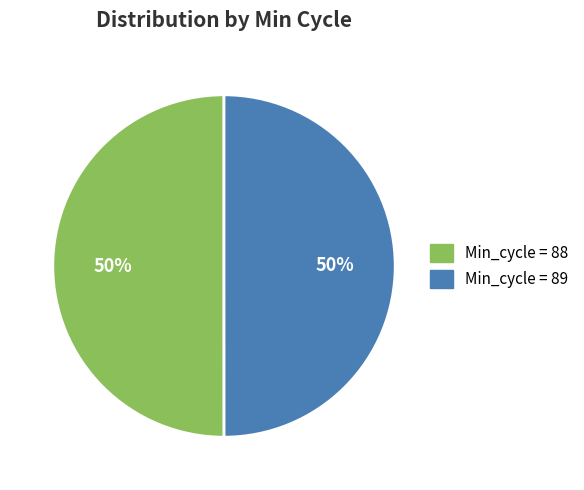

To the nearest percent, what is the average slice percentage?

50%